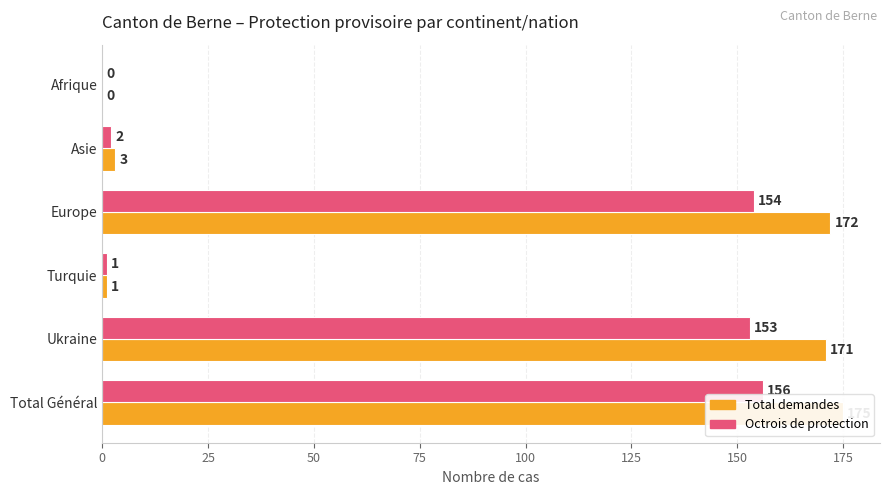

What is the sum of all Total demandes values?

522